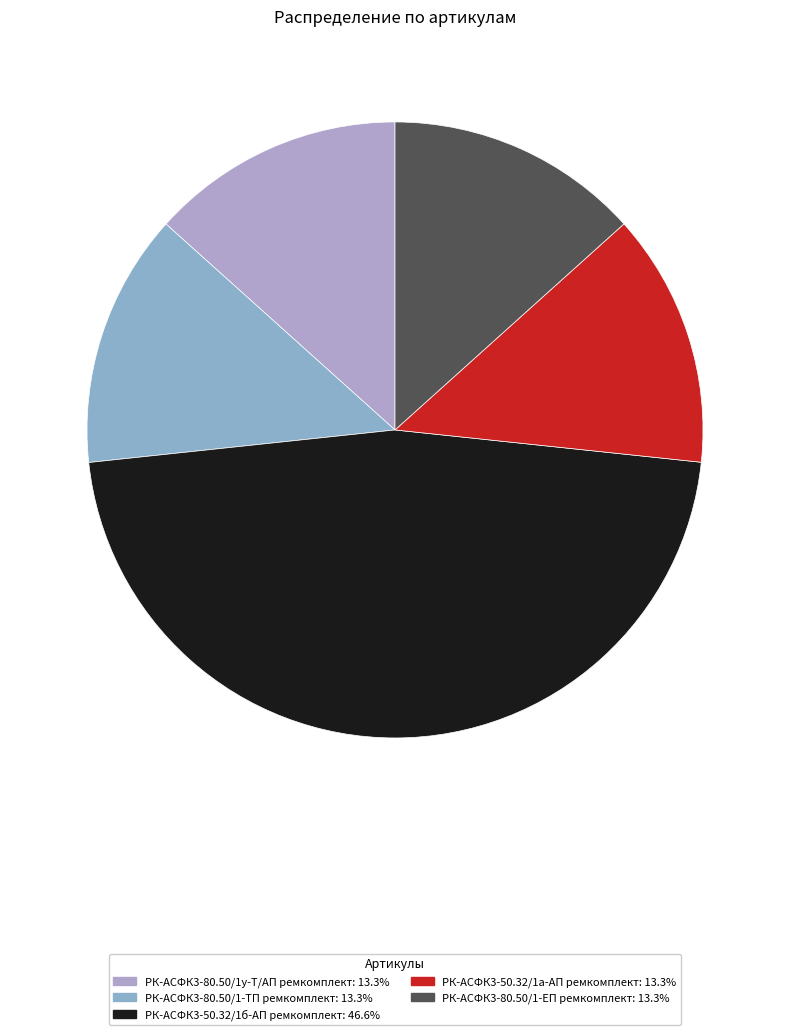

To the nearest percent, what is the average slice percentage?

20%